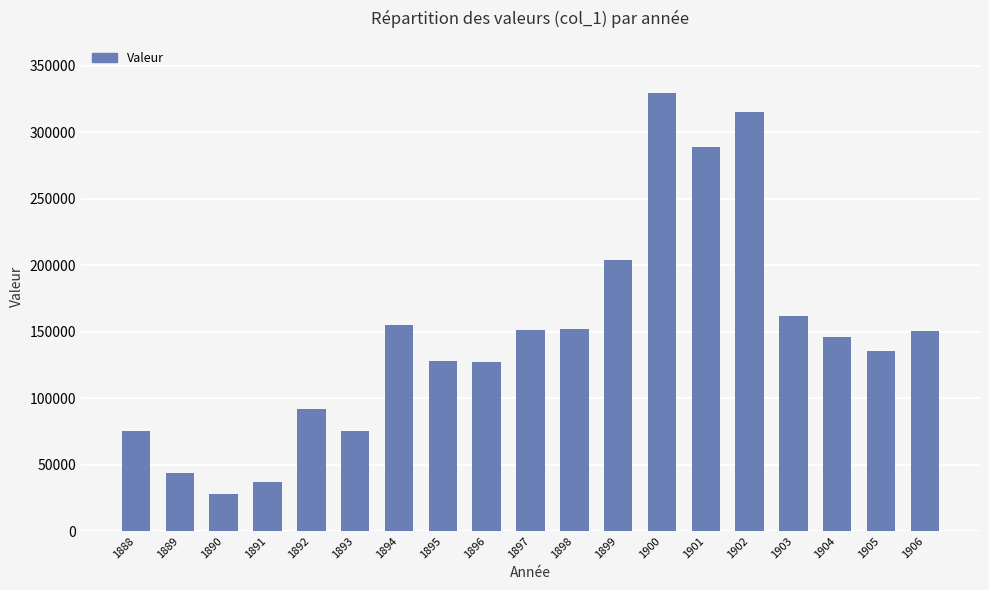

What is the maximum value shown in the chart?

329410